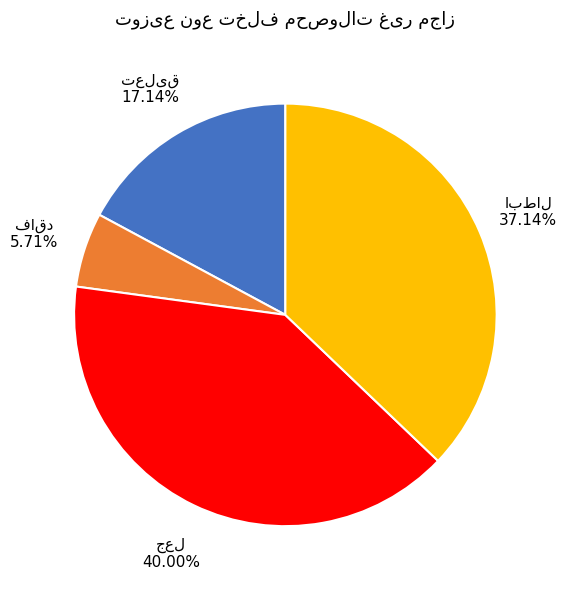

Does any single category account for the majority?

No